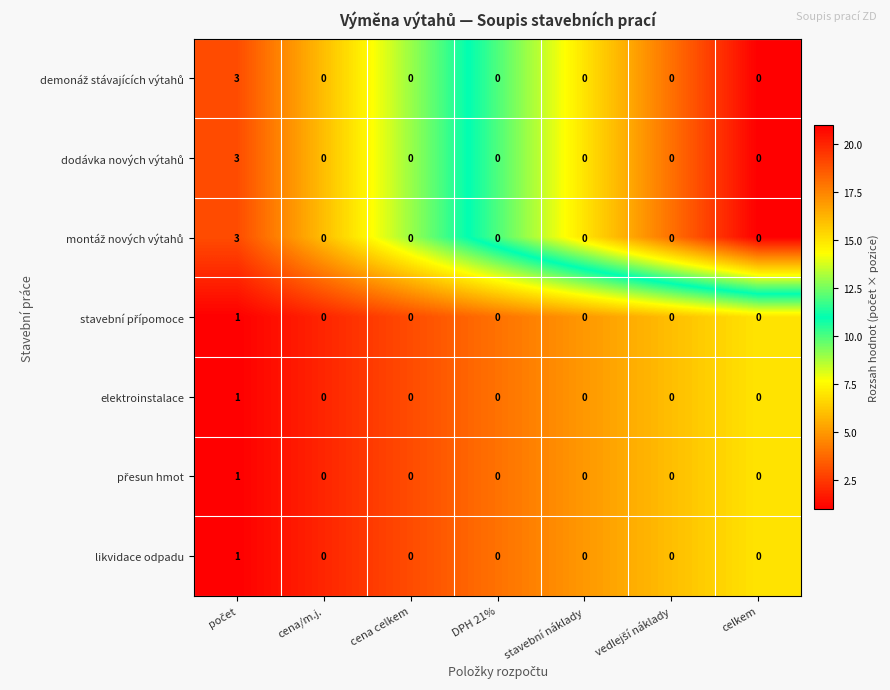

Count the likvidace odpadu values in the range 0 to 1.

7